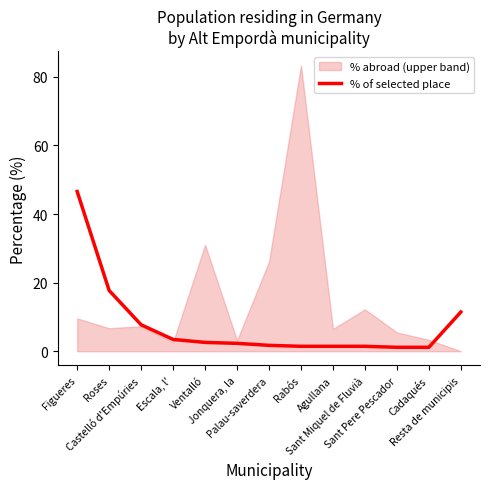

Where is the data nearest to the value 23?

Roses